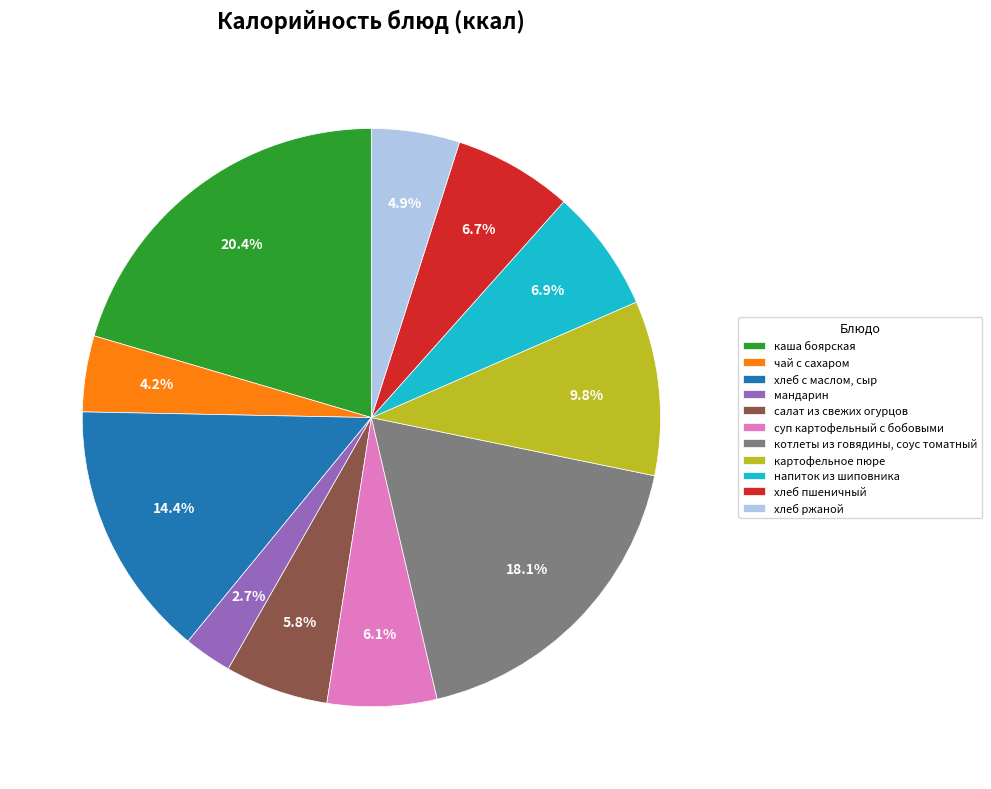

To the nearest percent, what is the difference between the напиток из шиповника and салат из свежих огурцов slice percentages?

1%